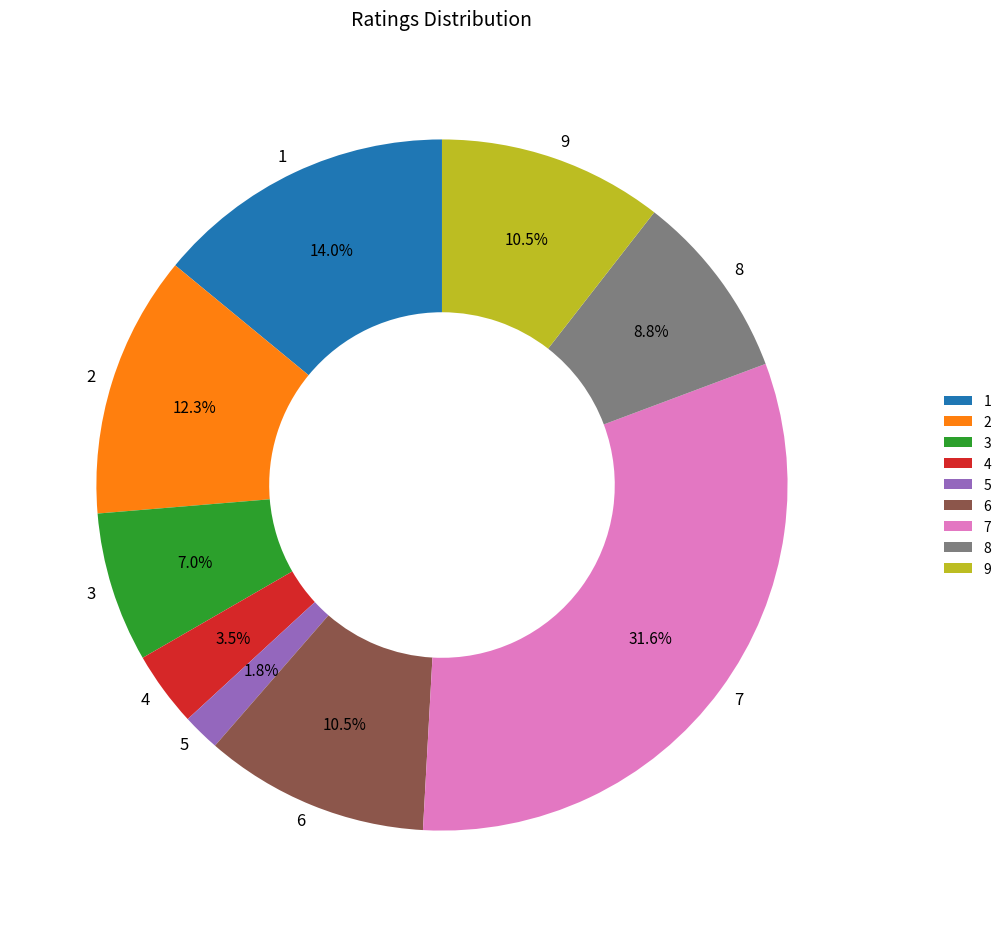

Is there any slice that represents more than half of the pie?

No